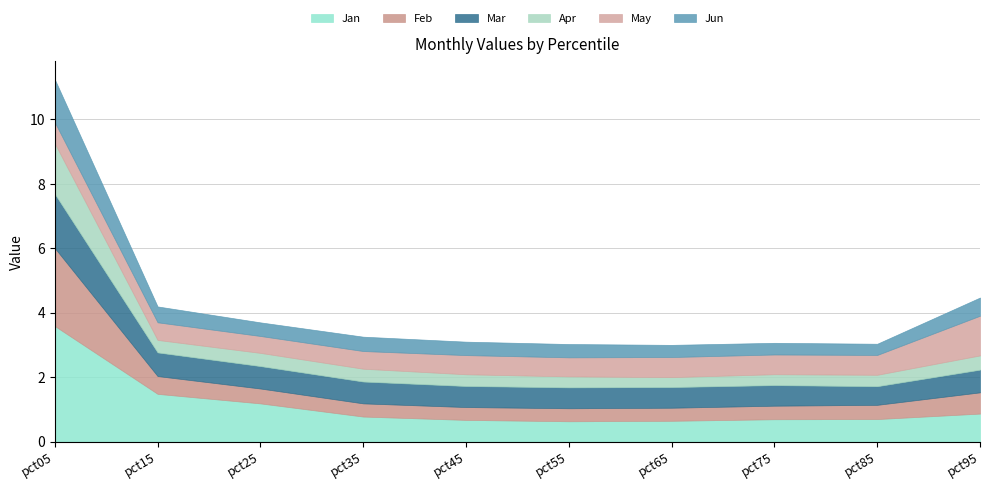

What is the sum of all Jan values?

11.2